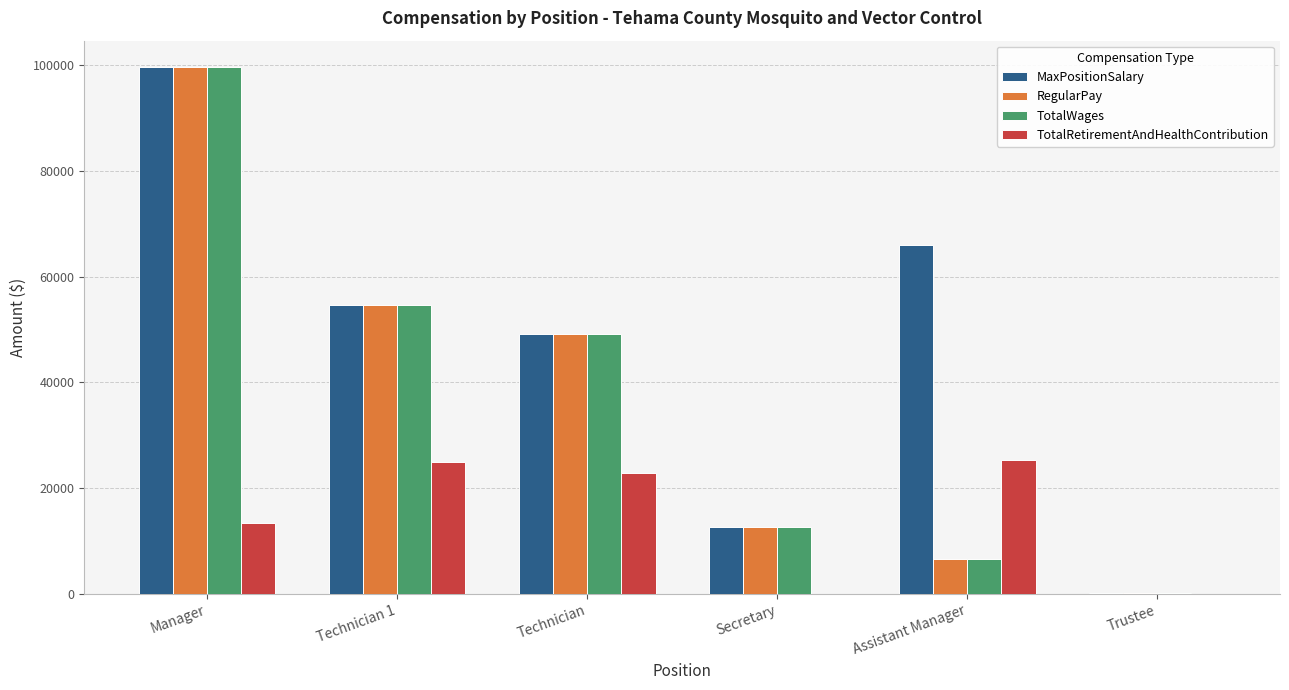

Where does the MaxPositionSalary series first go above 54600?

Manager